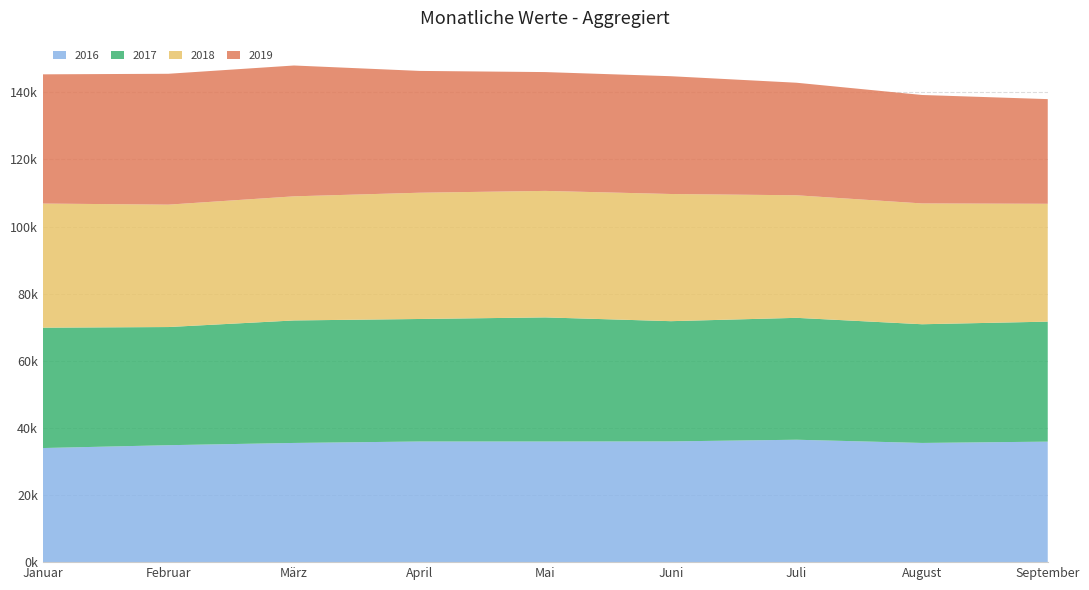

Reading left to right, extract all data points from this chart.

2016: Januar=34002	Februar=34851	März=35520	April=35952	Mai=35950	Juni=35981	Juli=36479	August=35523	September=35912
2017: Januar=35874	Februar=35213	März=36510	April=36512	Mai=36987	Juni=35831	Juli=36329	August=35373	September=35762
2018: Januar=36987	Februar=36478	März=36987	April=37629	Mai=37700	Juni=37901	Juli=36524	August=36004	September=35123
2019: Januar=38510	Februar=38999	März=38990	April=36300	Mai=35409	Juni=35100	Juli=33540	August=32320	September=31190